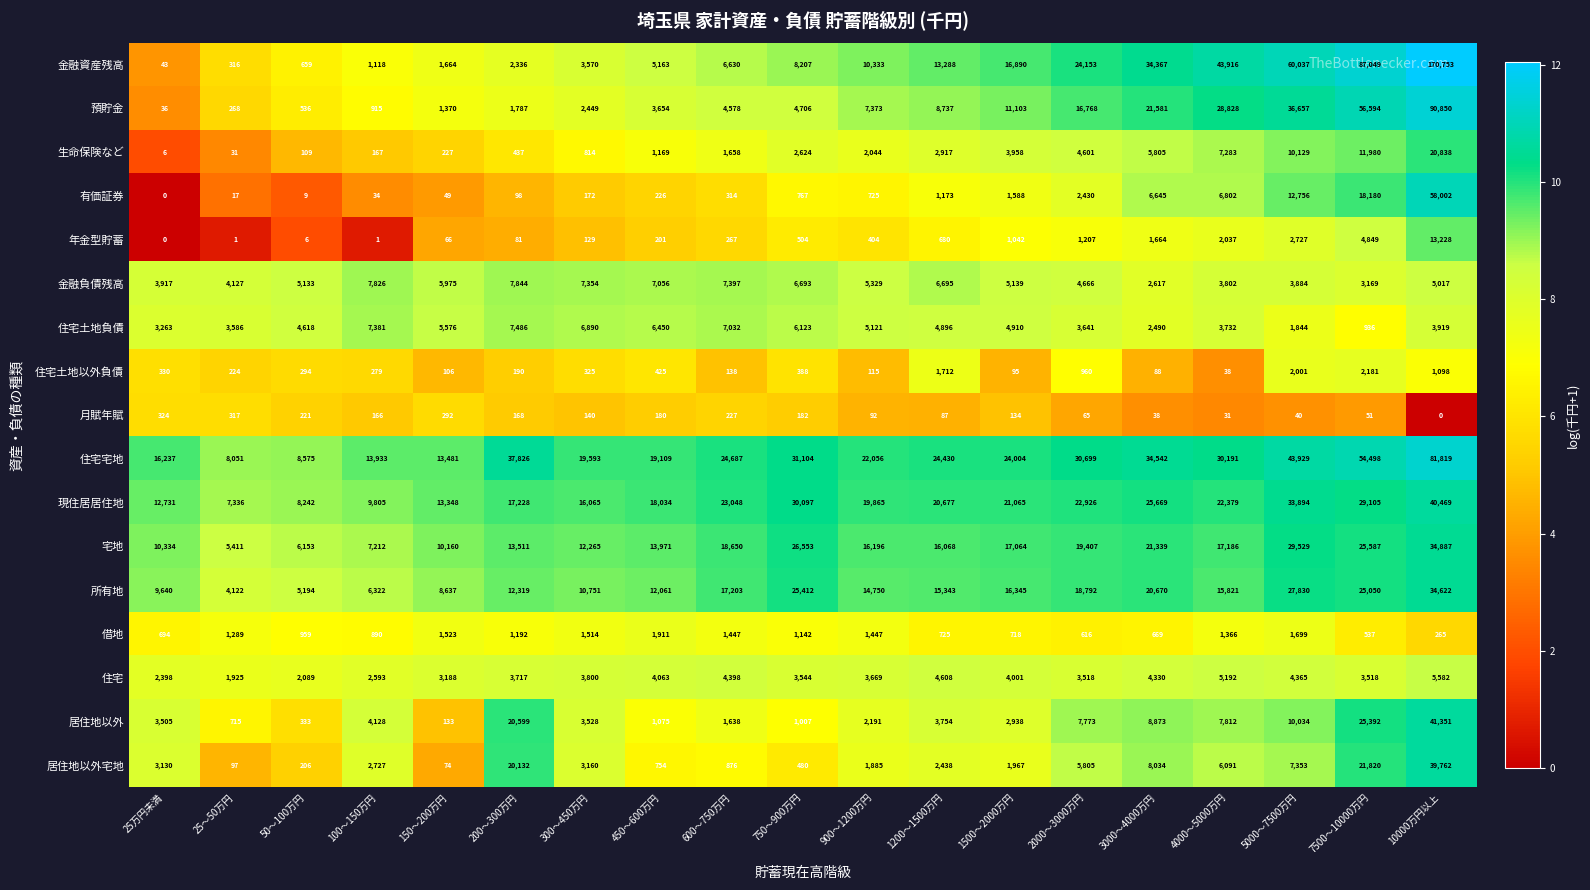

The 居住地以外 series shows 6081 at 1200～1500万円. True or false?

False